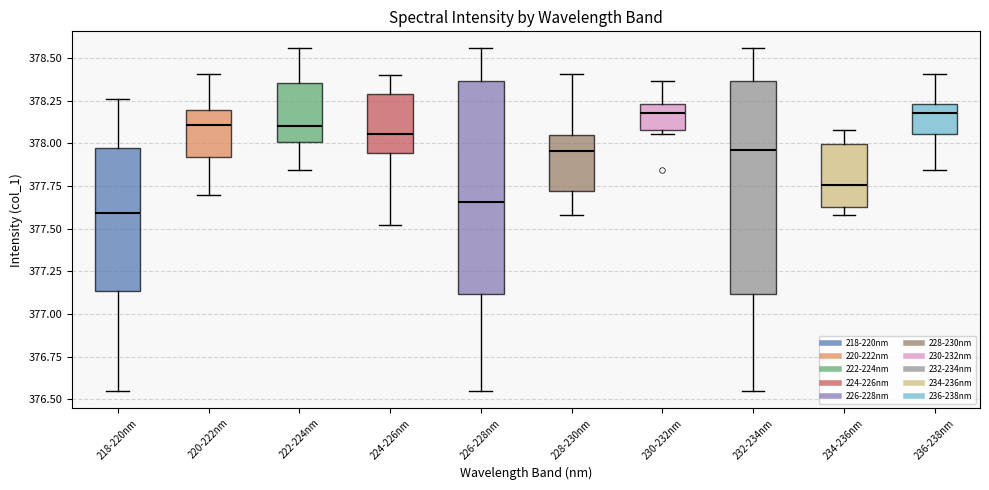

Reading left to right, transcribe this box plot: for each box, give where its median line is, the range the box spans, and where its two whiskers end, as read against the y-axis. The values are not printed on the chart, so give them approximately, as read against the axis.

218-220nm: median 377.60, box 377.15 to 377.95, whiskers 376.55 to 378.25
220-222nm: median 378.10, box 377.90 to 378.20, whiskers 377.70 to 378.40
222-224nm: median 378.10, box 378.00 to 378.35, whiskers 377.85 to 378.55
224-226nm: median 378.05, box 377.95 to 378.30, whiskers 377.50 to 378.40
226-228nm: median 377.65, box 377.10 to 378.35, whiskers 376.55 to 378.55
228-230nm: median 377.95, box 377.70 to 378.05, whiskers 377.60 to 378.40
230-232nm: median 378.20, box 378.10 to 378.25, whiskers 378.05 to 378.35
232-234nm: median 377.95, box 377.10 to 378.35, whiskers 376.55 to 378.55
234-236nm: median 377.75, box 377.65 to 378.00, whiskers 377.60 to 378.10
236-238nm: median 378.20, box 378.05 to 378.25, whiskers 377.85 to 378.40